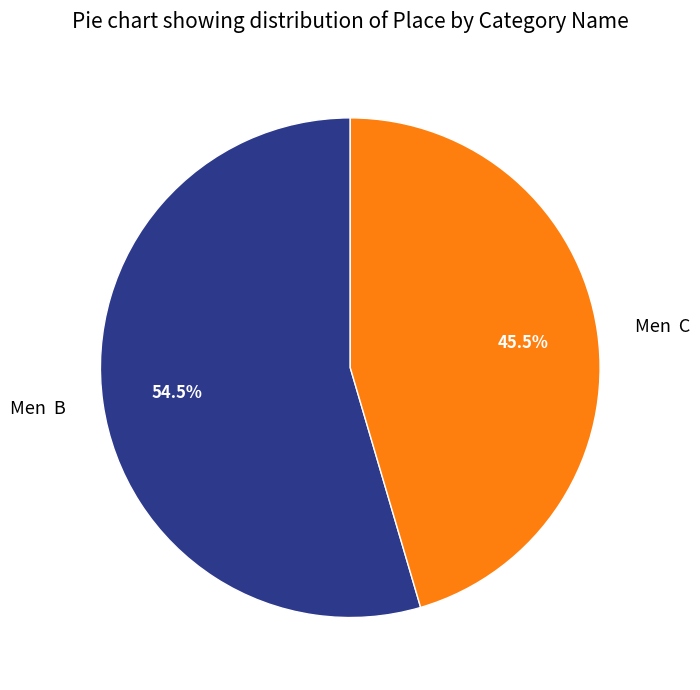

Does Men C represent more than half of the total?

No